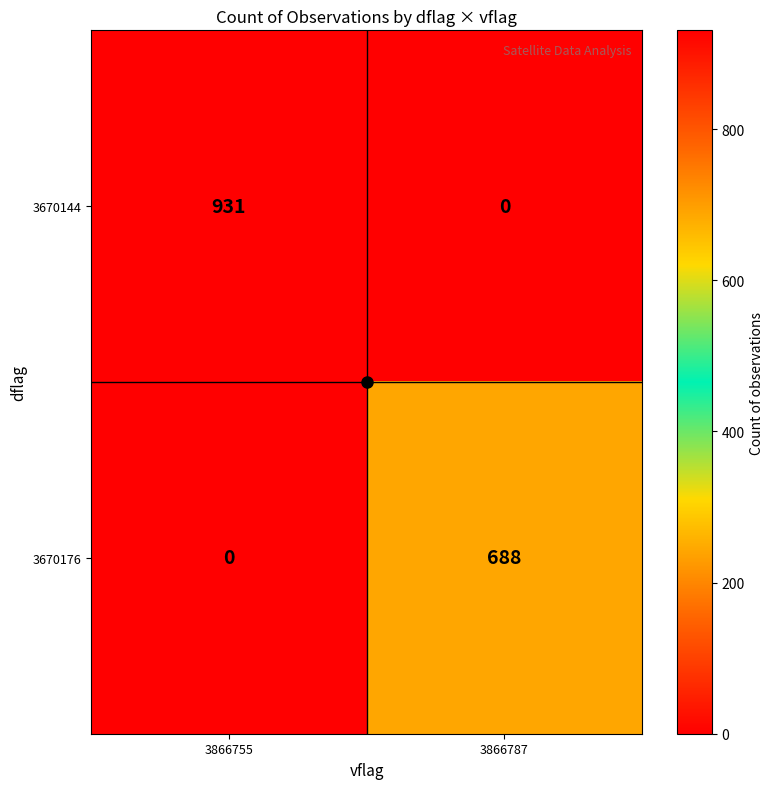

List the series in order of their overall mean, lowest first.

3670176, 3670144